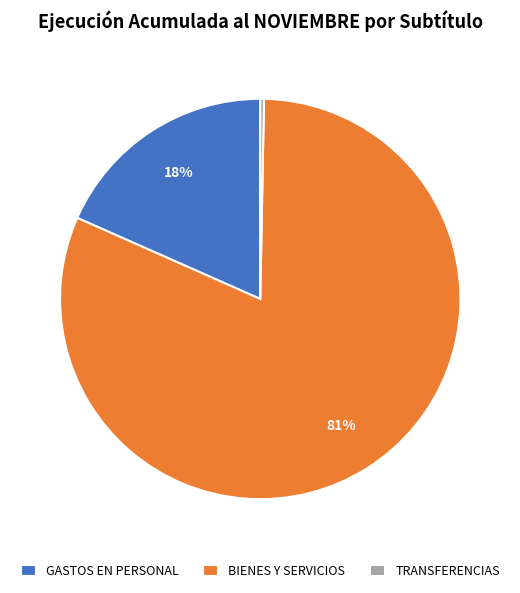

True or false: TRANSFERENCIAS accounts for 0% of the total.

True